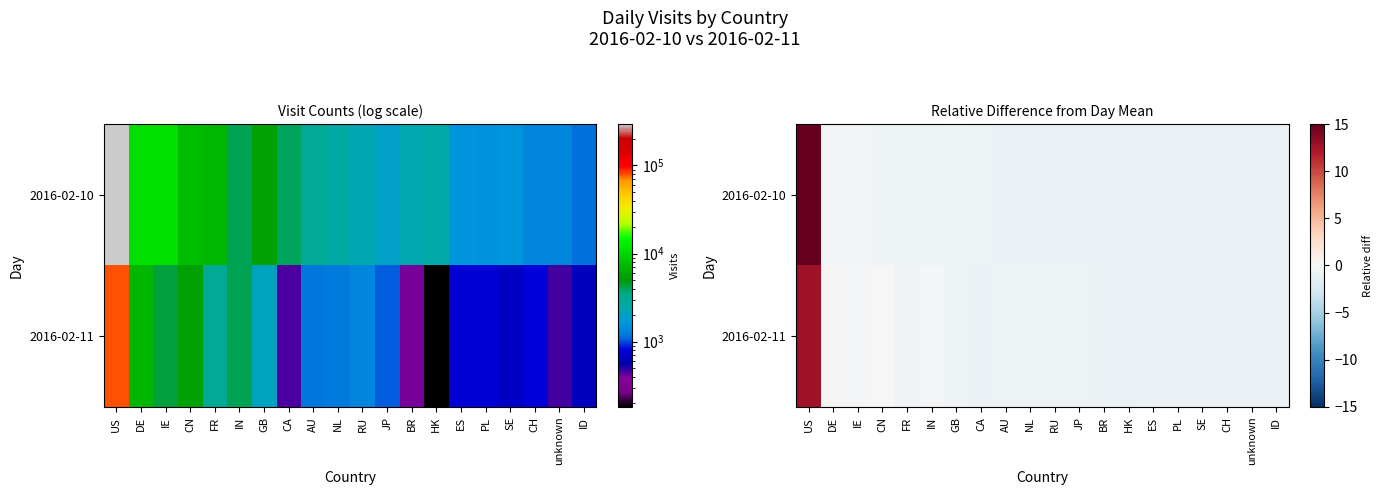

The value of 2016-02-10 at FR is -0.6. True or false?

True